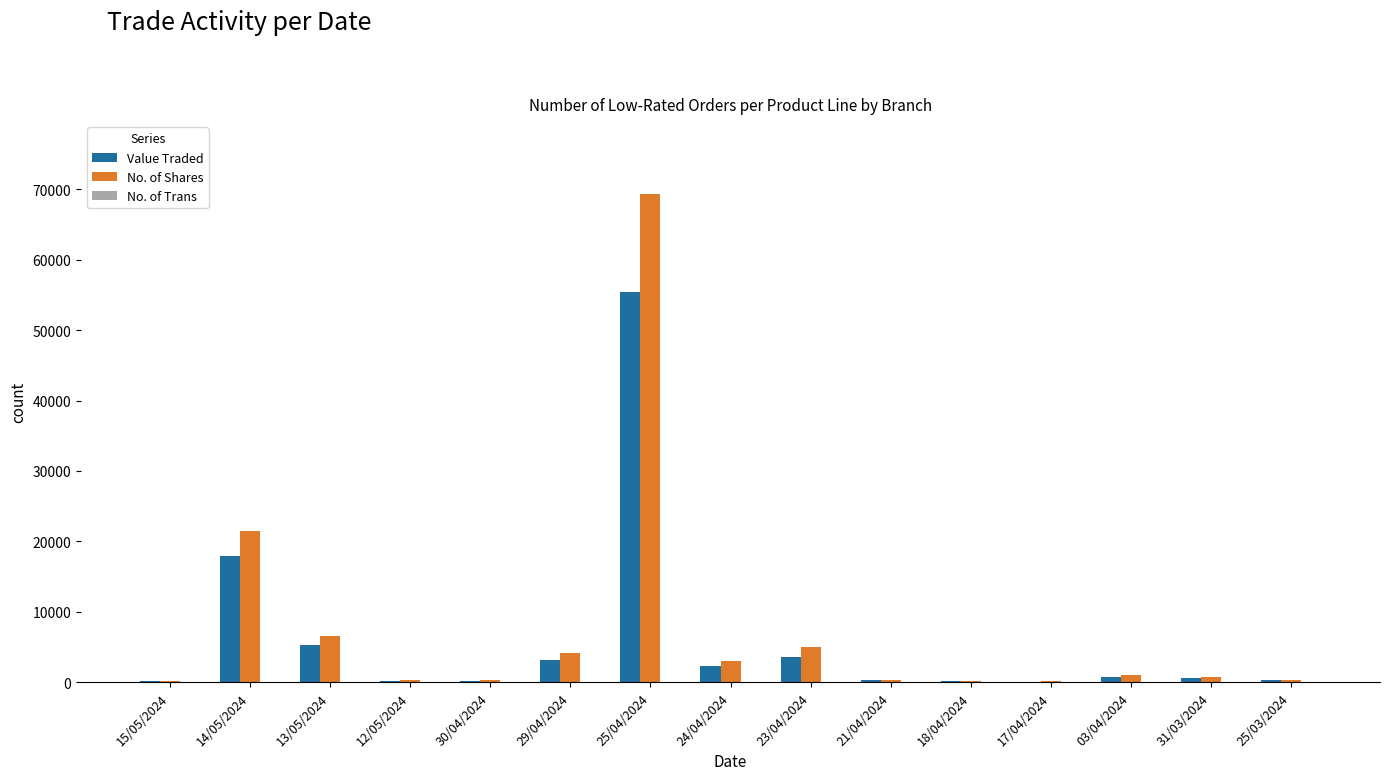

At which category is the sum across all series the highest?

25/04/2024